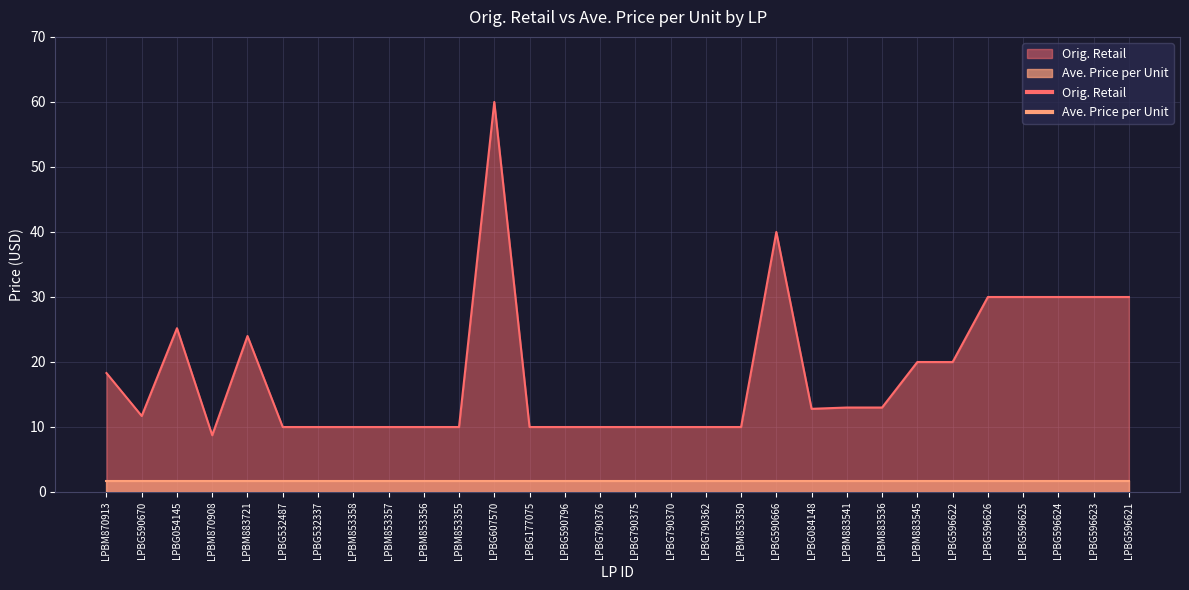

Is it true that the value at LPBM853350 is 17.9?

False